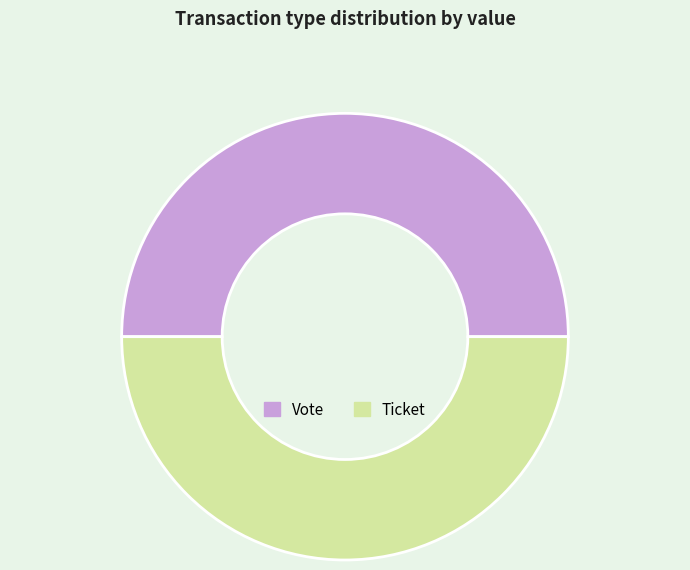

Combined, do Ticket and Vote account for over 50%?

Yes